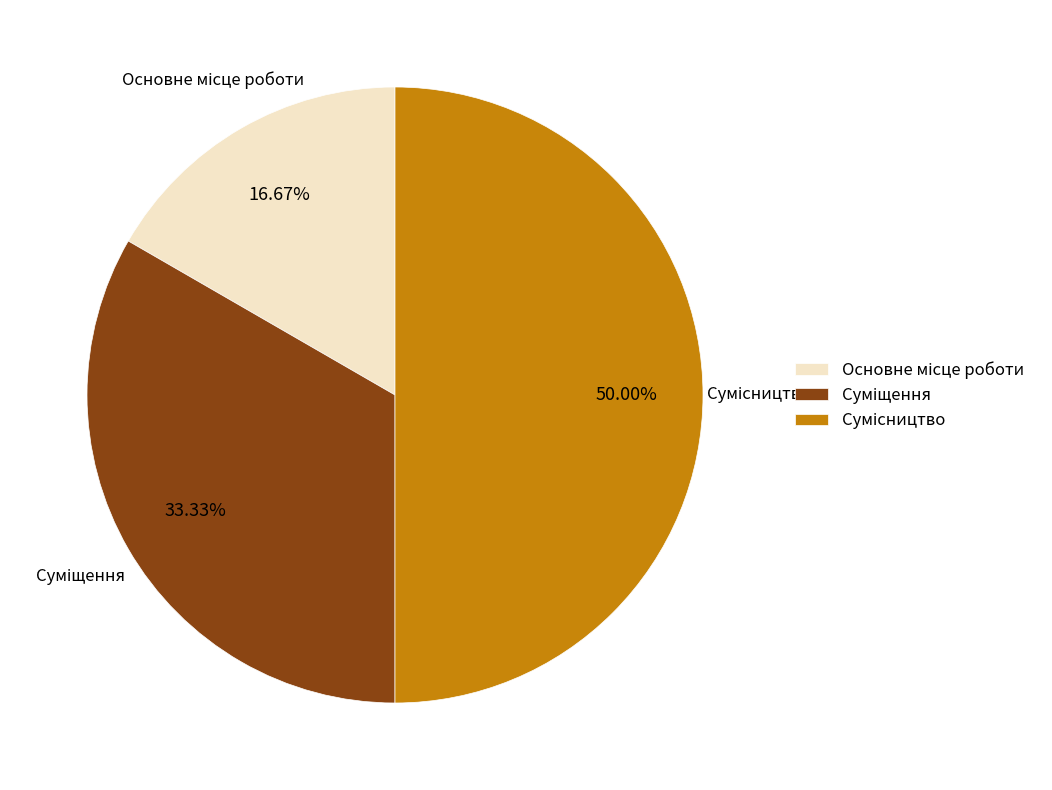

How many slices are in this pie chart?

3